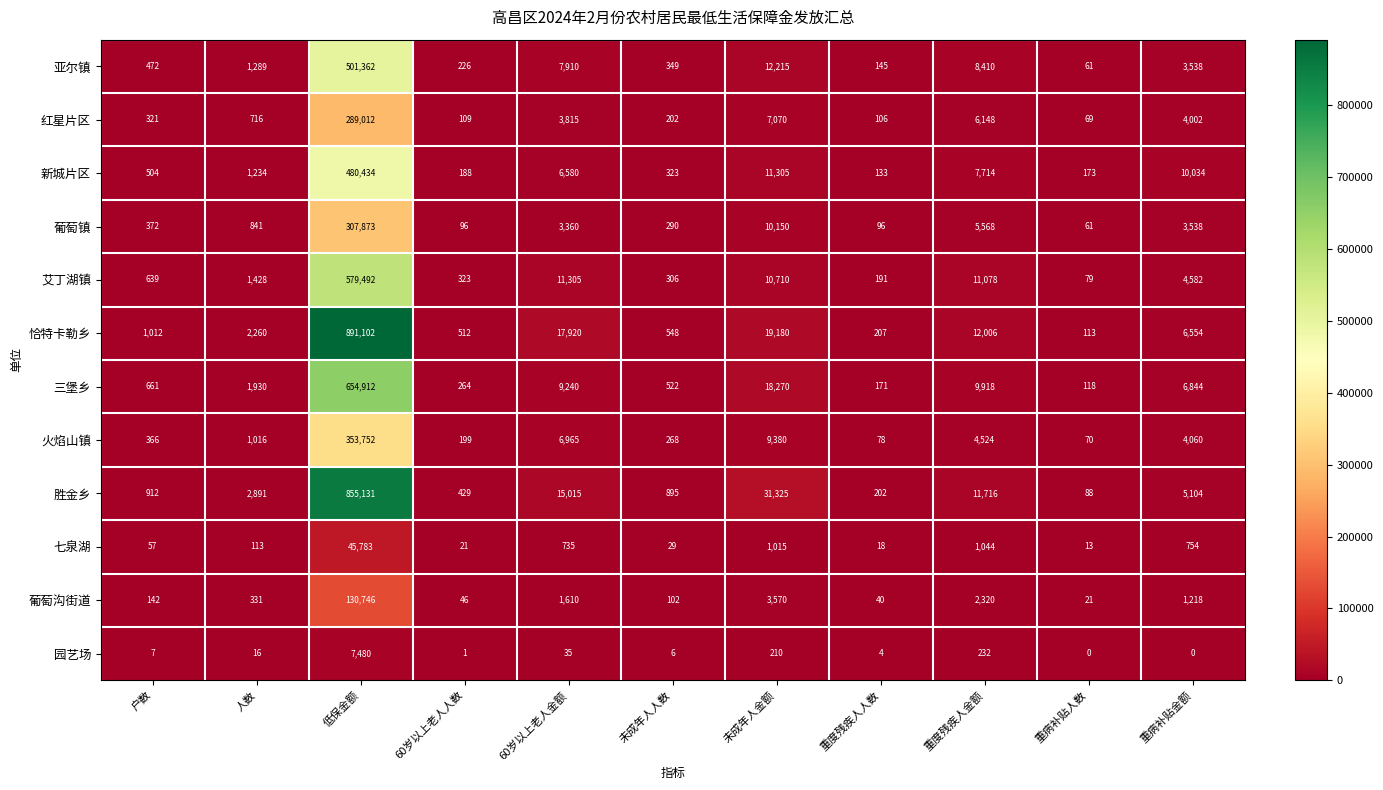

What is the difference between the maximum and second lowest values in the 园艺场 series?

7480